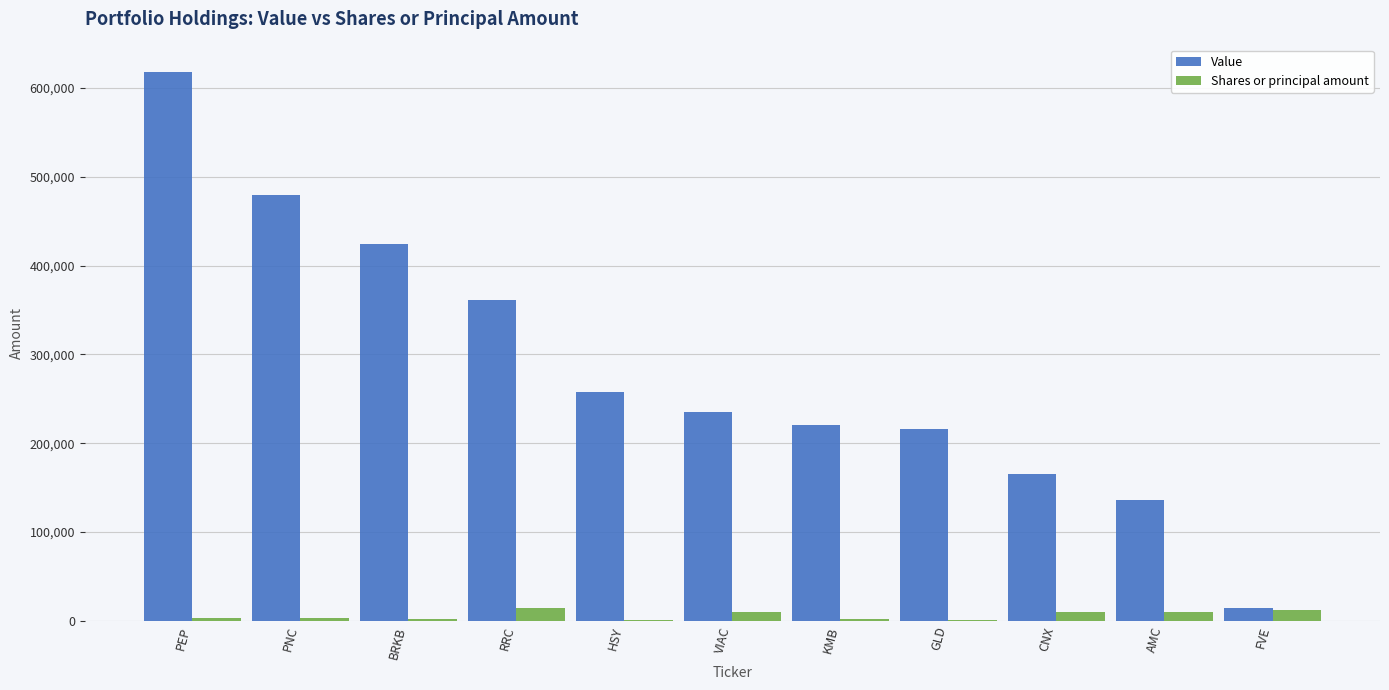

The value of Value at RRC is 361000. True or false?

True